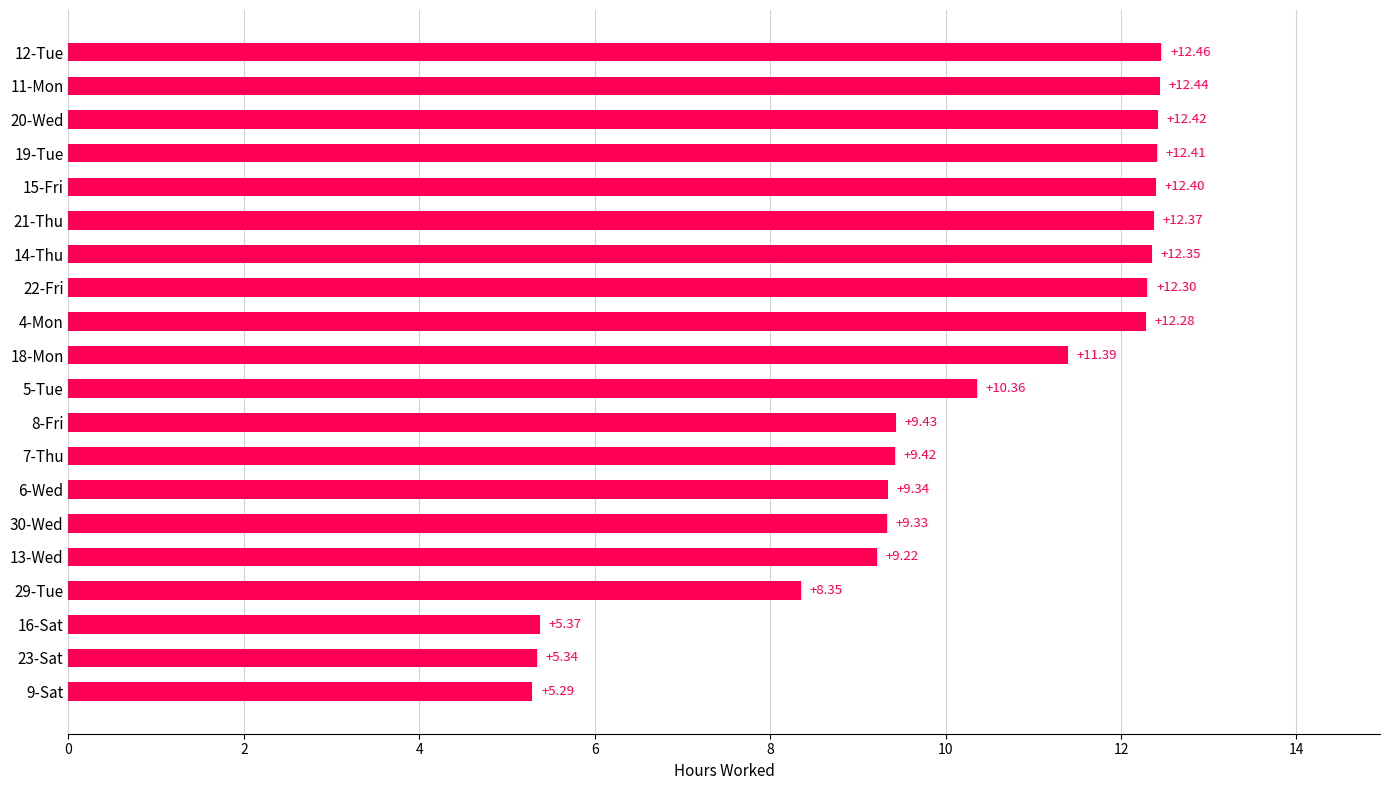

What is the greatest value displayed?

12.5